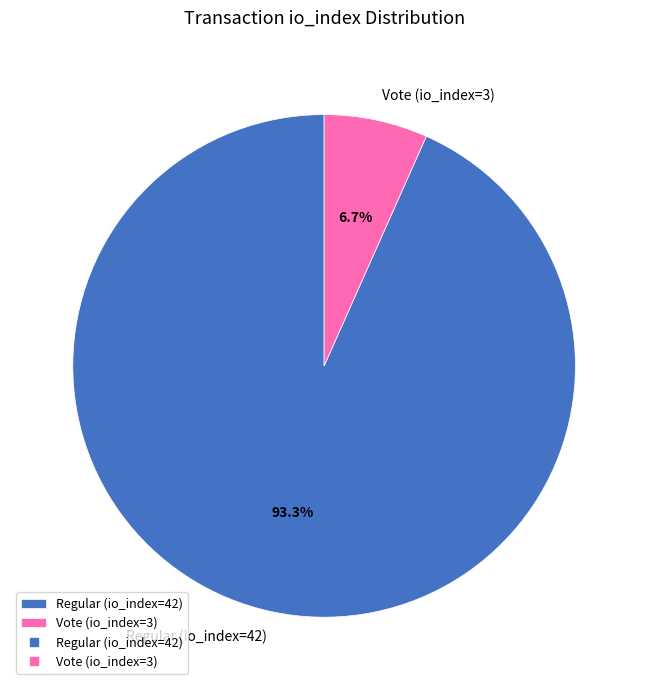

To the nearest percent, what is the difference between the Vote (io_index=3) and Regular (io_index=42) slice percentages?

87%